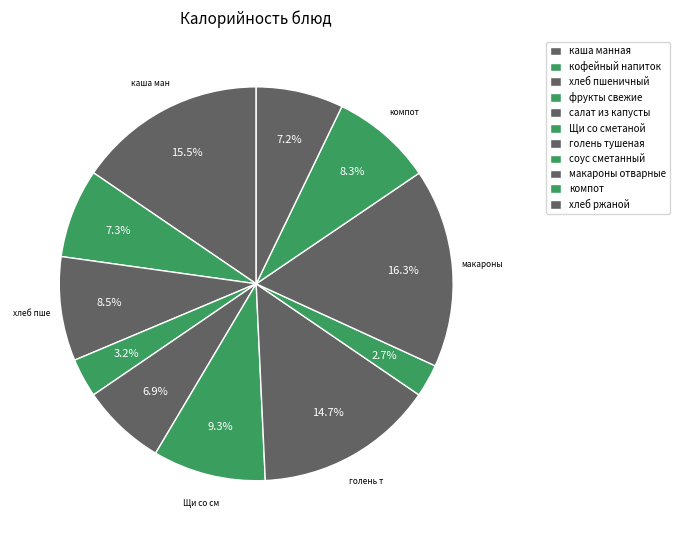

To the nearest percent, what percentage of the pie is хлеб ржаной?

7%